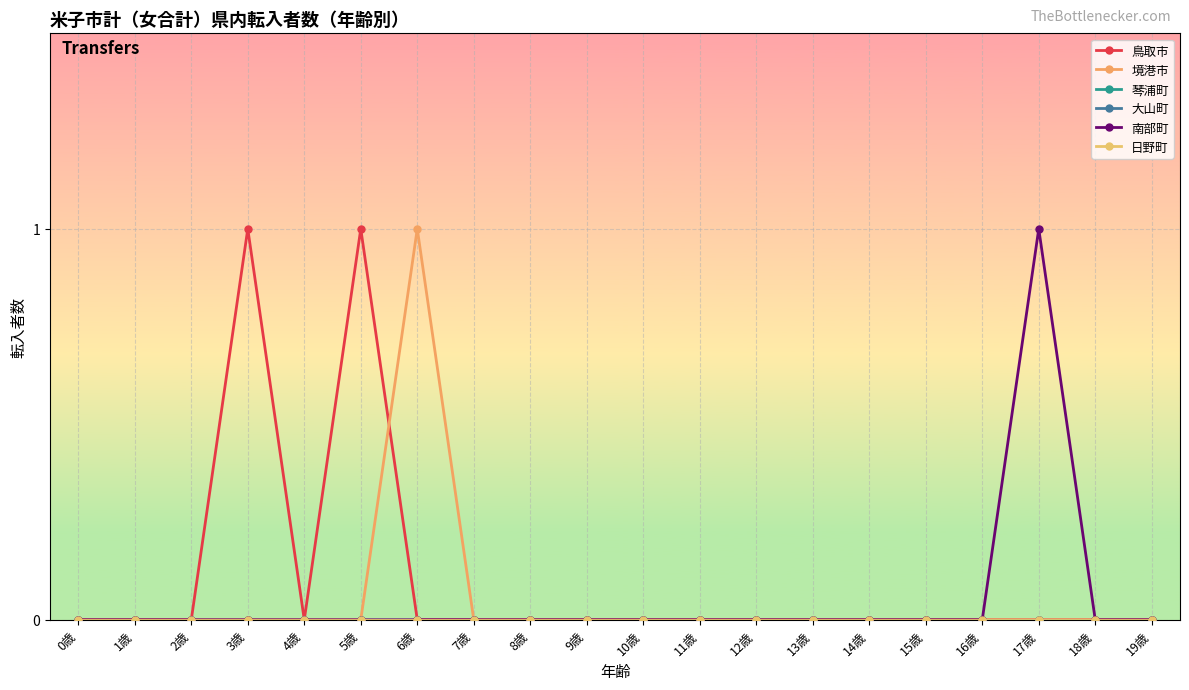

Which series changed the most between 14歳 and 15歳?

鳥取市